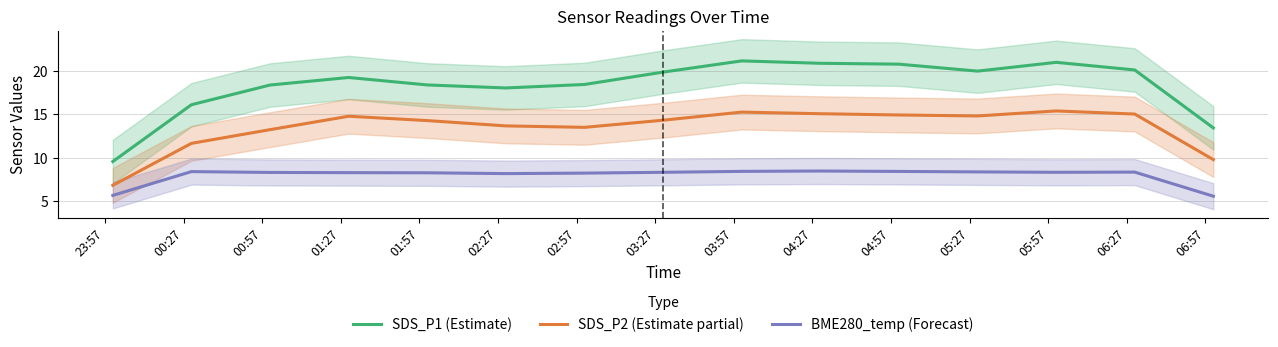

True or false: BME280_temp (Forecast) and SDS_P2 (Estimate partial) cross at least once.

False